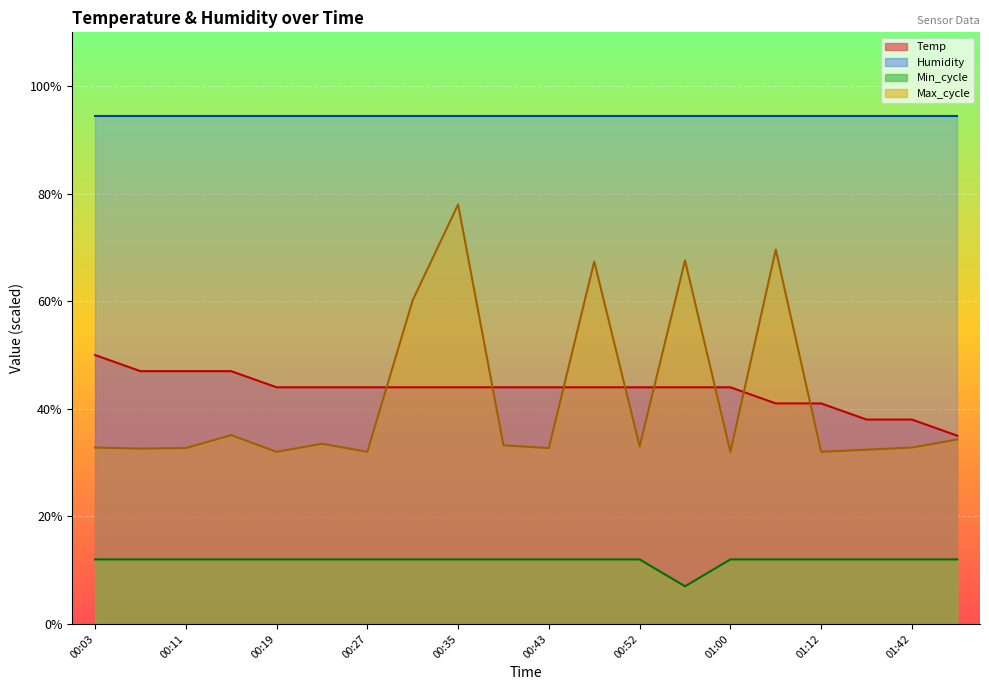

Reading right to left, what are all the values shown in this chart?

35.0	38.0	38.0	41.0	41.0	44.0	44.0	44.0	44.0	44.0	44.0	44.0	44.0	44.0	44.0	44.0	47.0	47.0	47.0	50.0